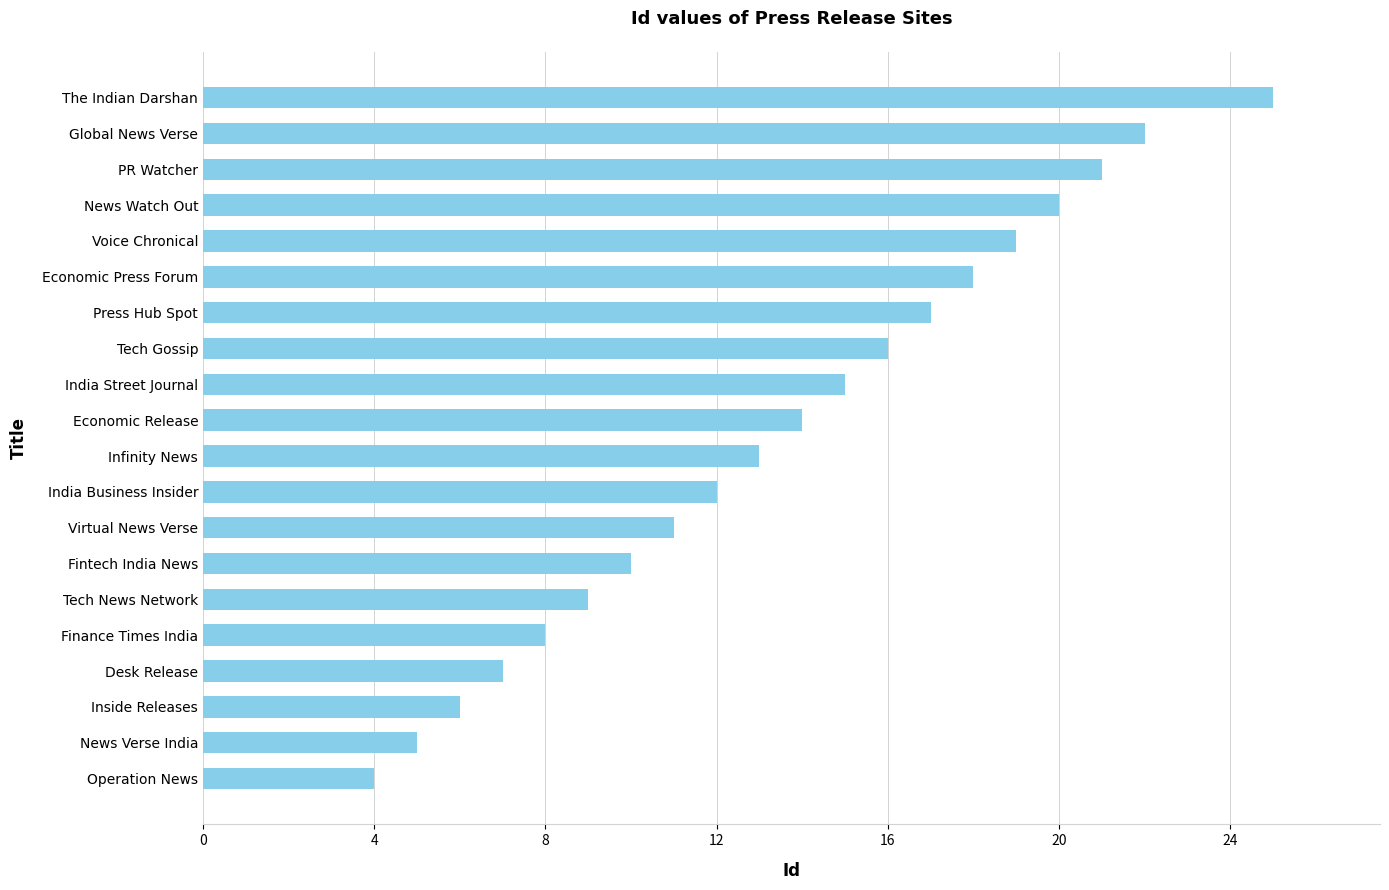

Reading bottom to top, list all the values displayed in this chart.

4	5	6	7	8	9	10	11	12	13	14	15	16	17	18	19	20	21	22	25